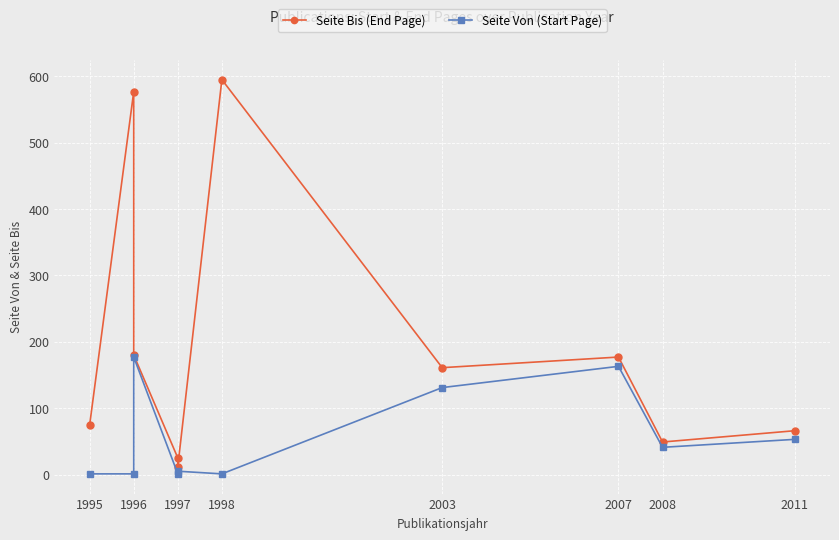

List the series in order of their peak value, highest first.

Seite Bis (End Page), Seite Von (Start Page)